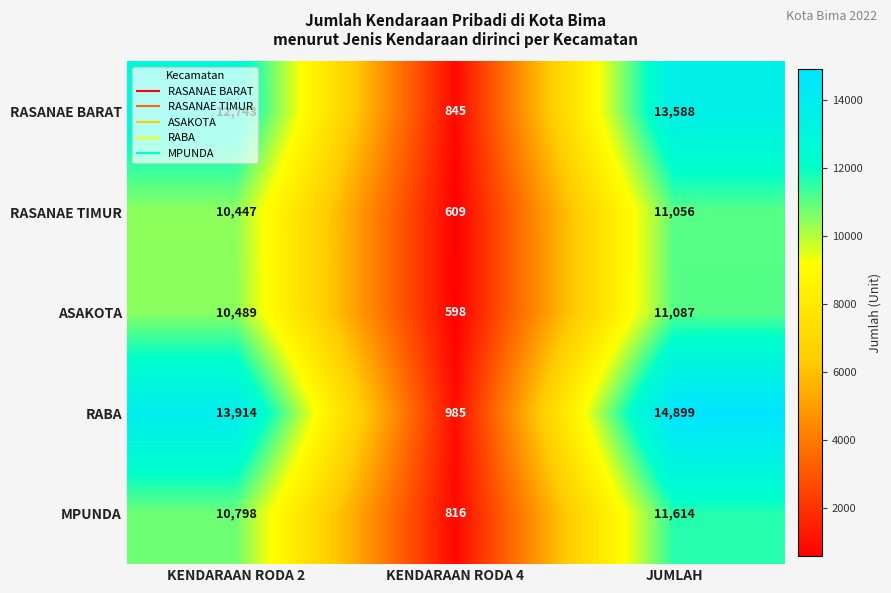

Which category has the highest value in the RASANAE TIMUR series?

JUMLAH